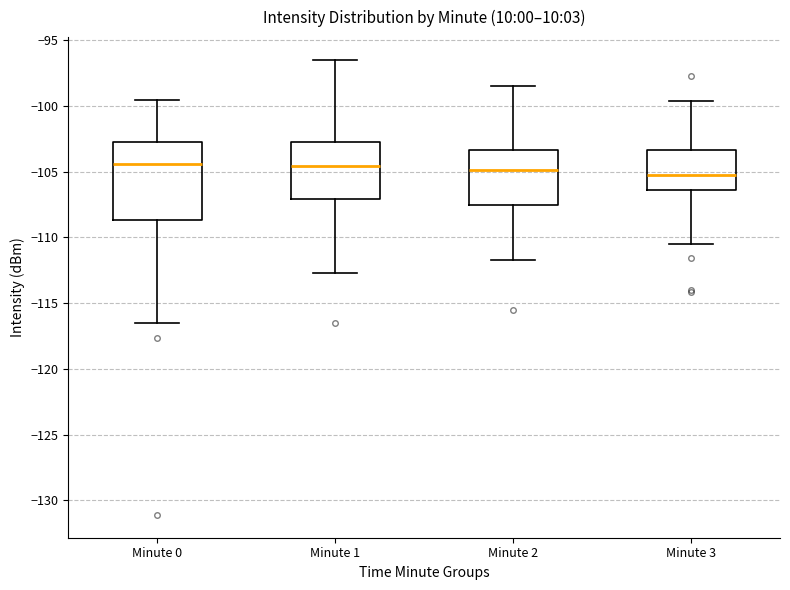

Comparing the boxes themselves (not the whiskers), which one is the tallest?

Minute 0